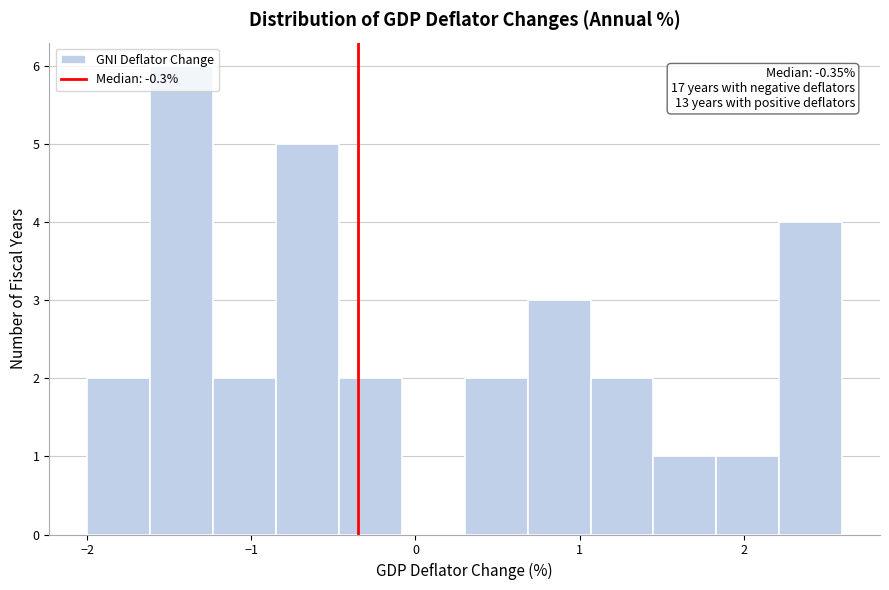

Around what value on the x-axis is the tallest bar? Give the approximate position of its centre, as read against the axis.

-1.4